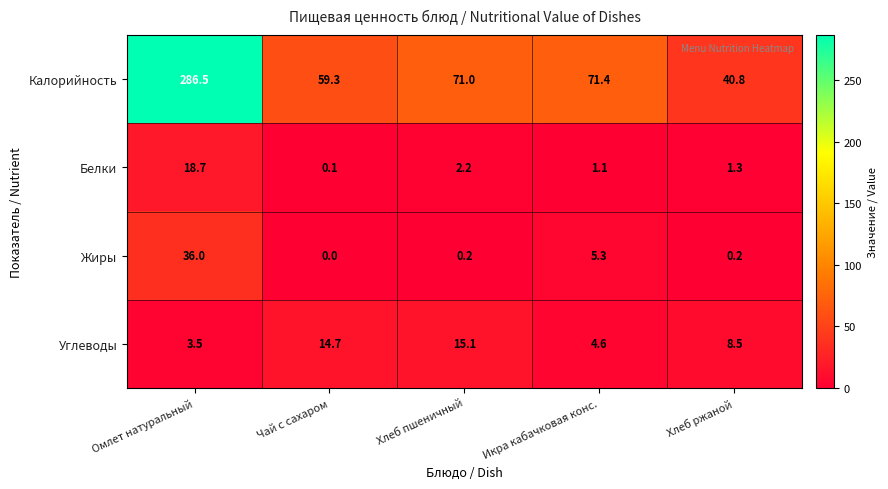

What is the difference between the maximum and second lowest values in the Углеводы series?

10.5